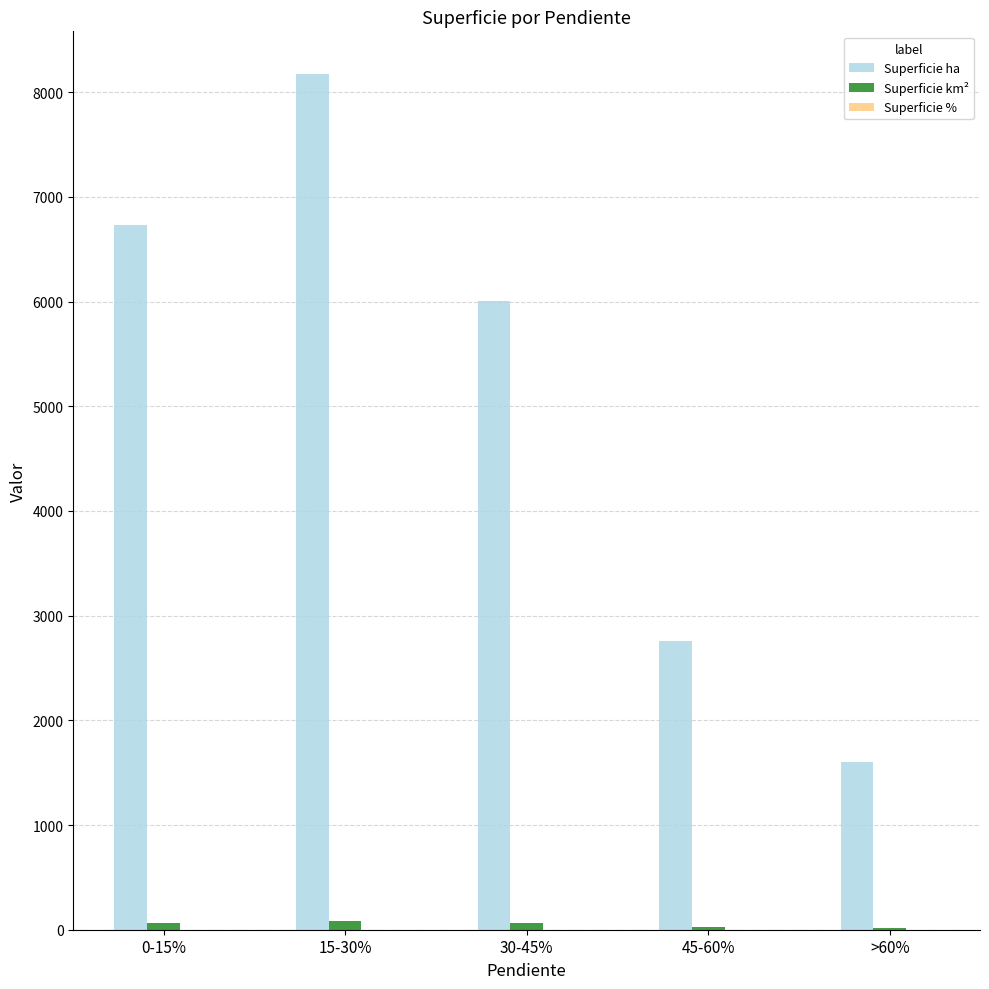

How many data points does each series have?

5